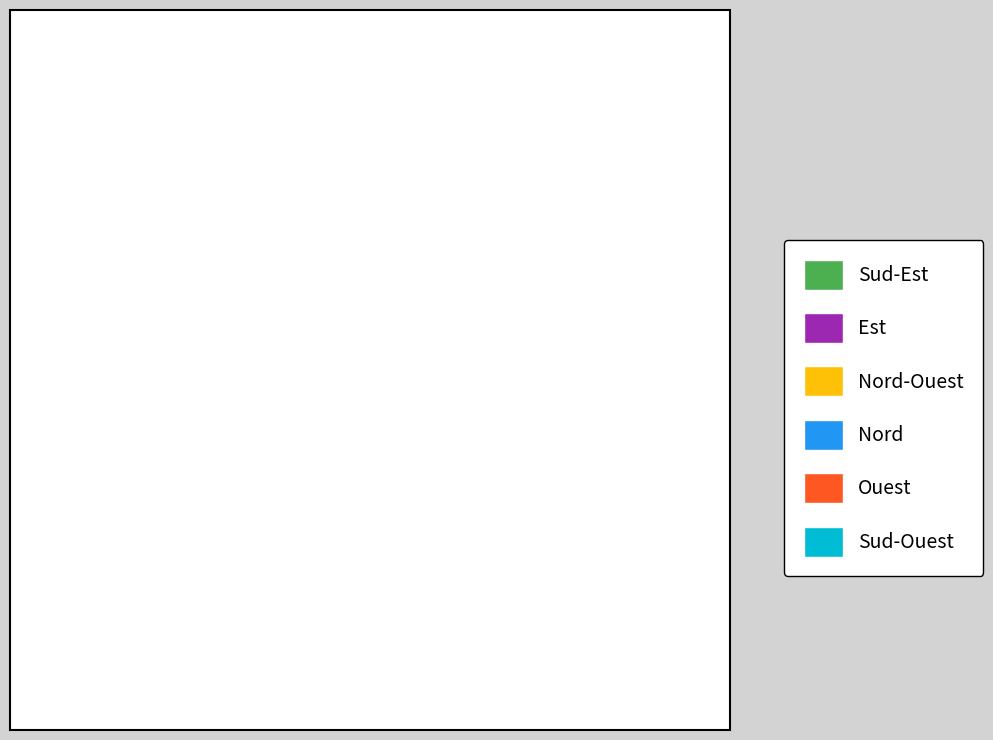

To the nearest percent, what is the average slice percentage?

17%